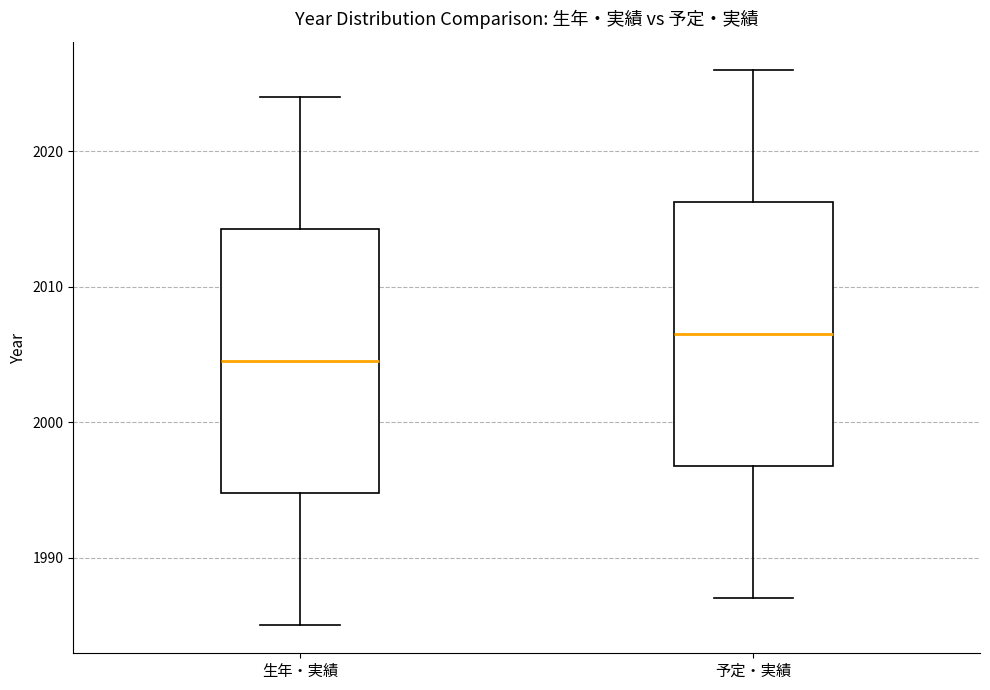

Where does the median line of the box for 予定・実績 sit on the y-axis? The values are not printed on the chart, so give them approximately, as read against the axis.

2007